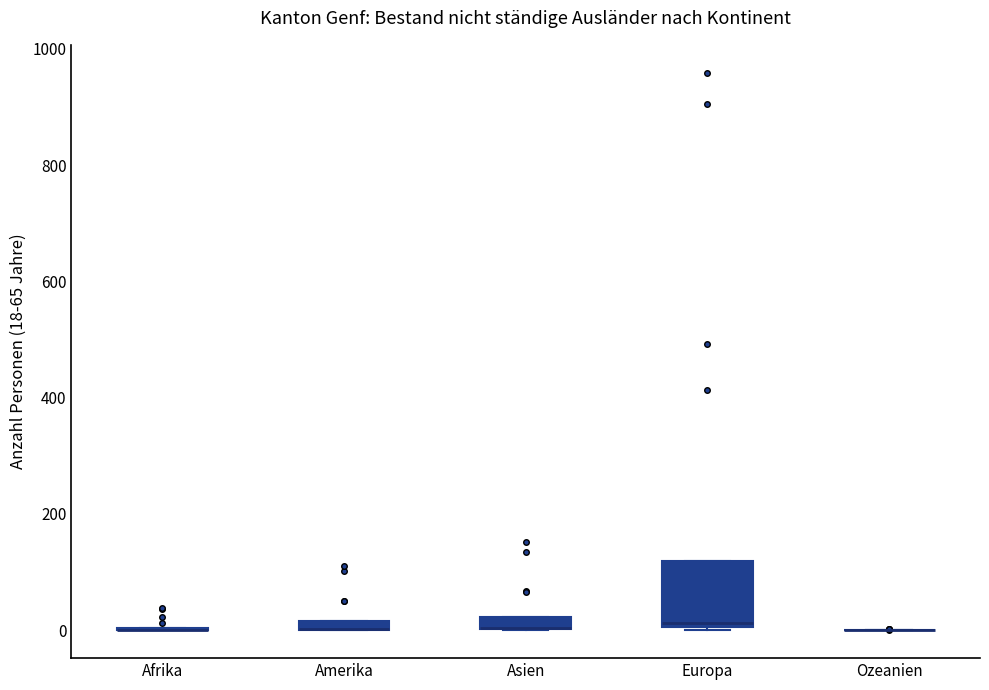

Which box is the tallest, from its lower edge to its upper edge?

Europa